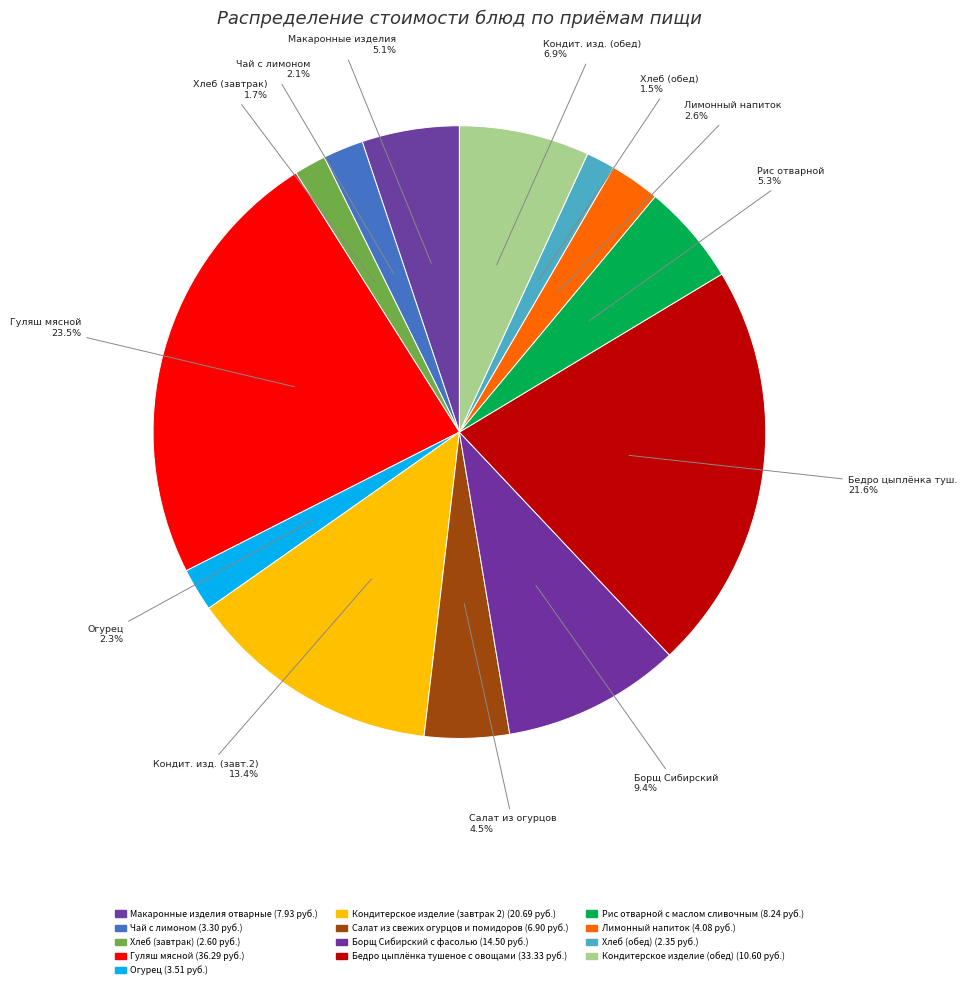

What is the total percentage of Салат из свежих огурцов и помидоров and Кондитерское изделие (обед)?

11.3%